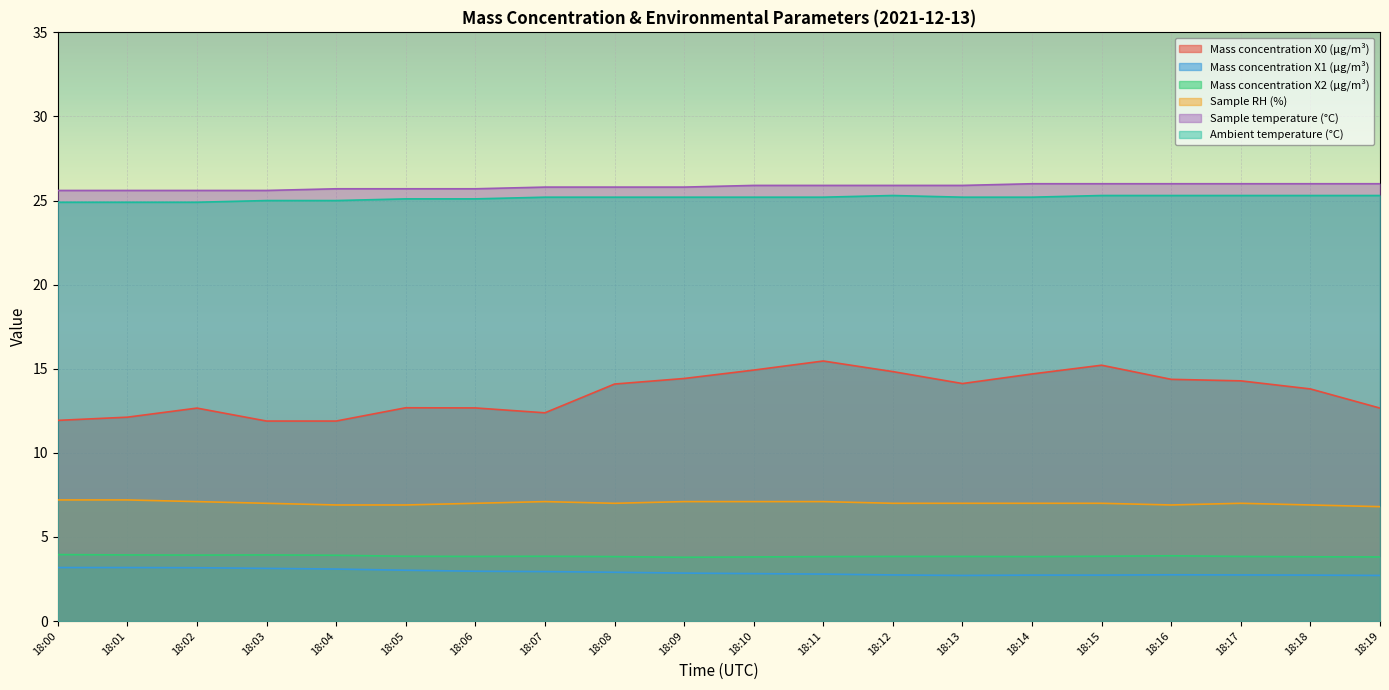

What is the lowest value of the Mass concentration X2 (μg/m³) series?

3.8